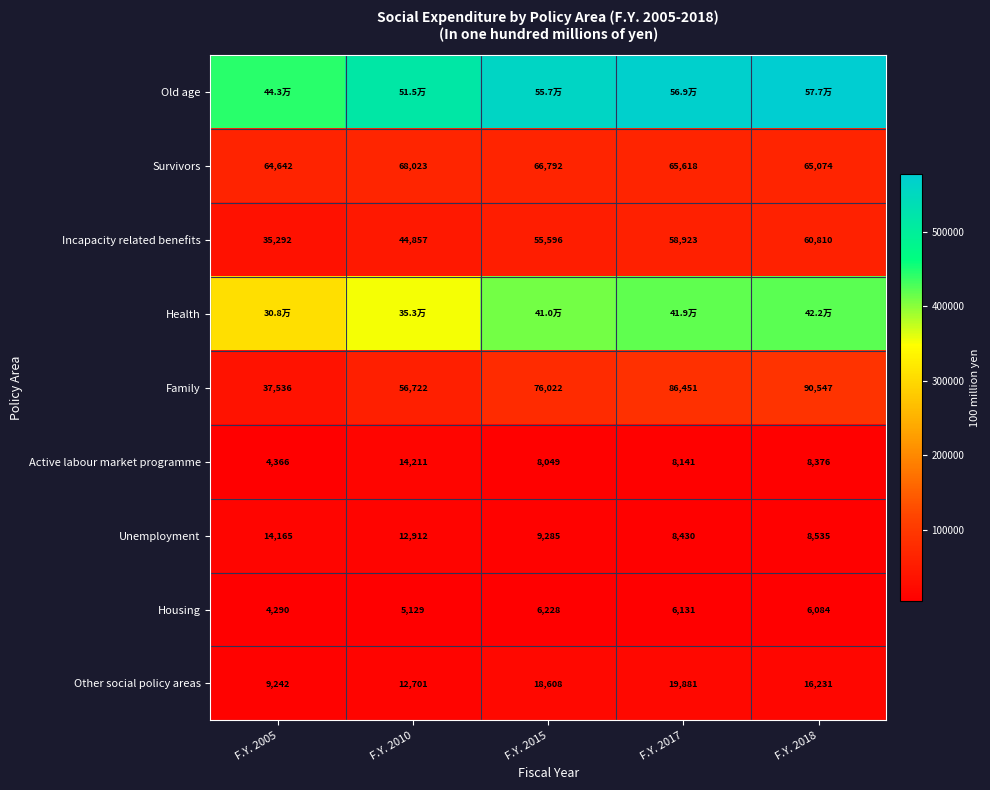

Is the value of Other social policy areas at F.Y. 2010 greater than the value of Unemployment at F.Y. 2017?

Yes